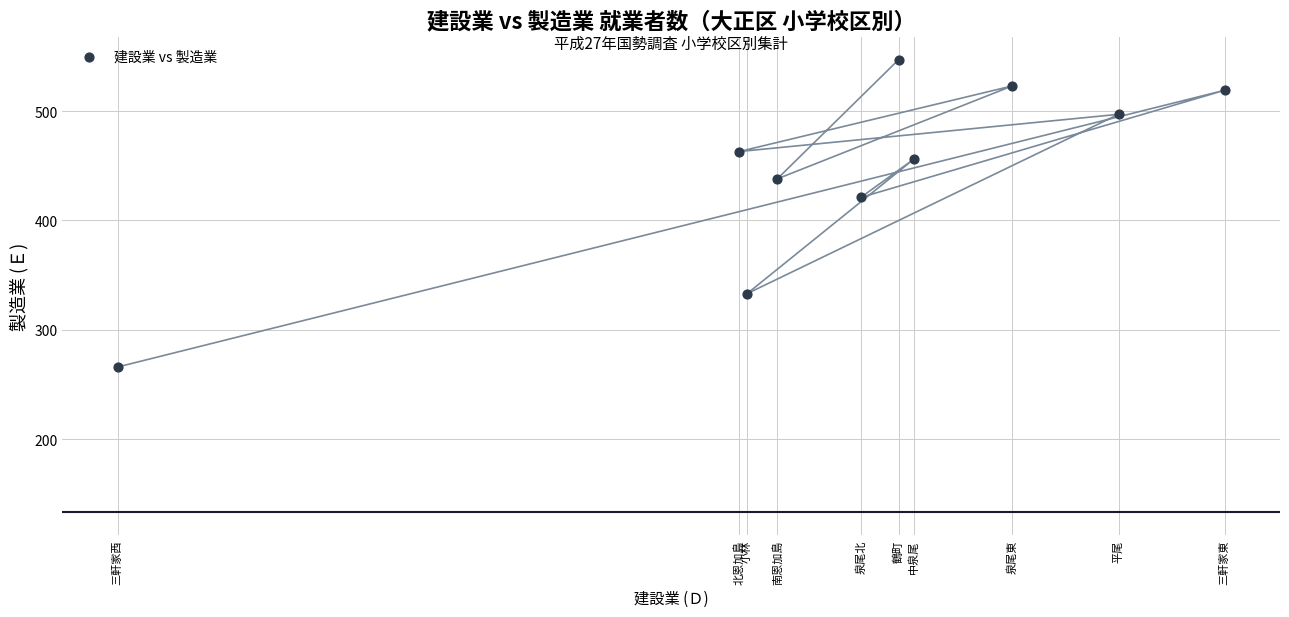

What Y value in the scatter plot is closest to 406?

421